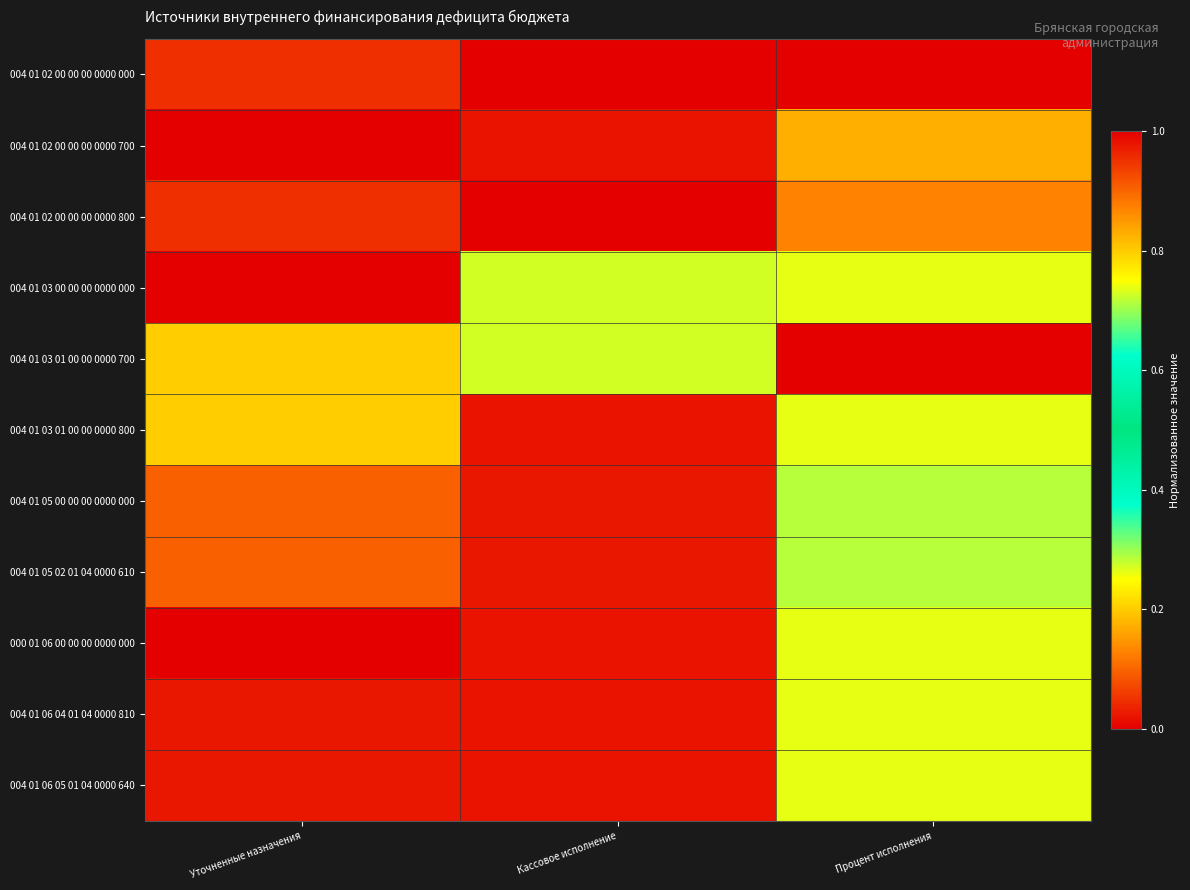

What is the total value across all series at Процент исполнения?

4.6